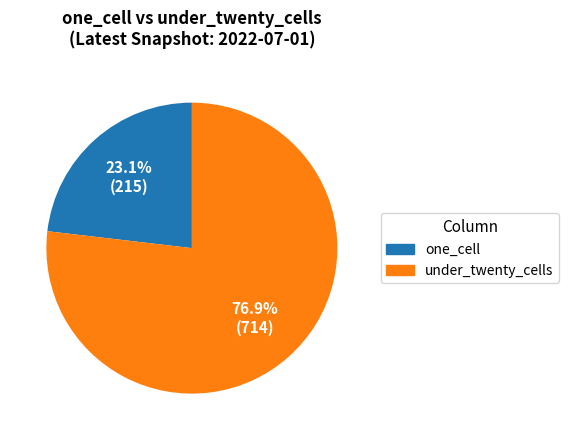

Is there any slice that represents more than half of the pie?

Yes